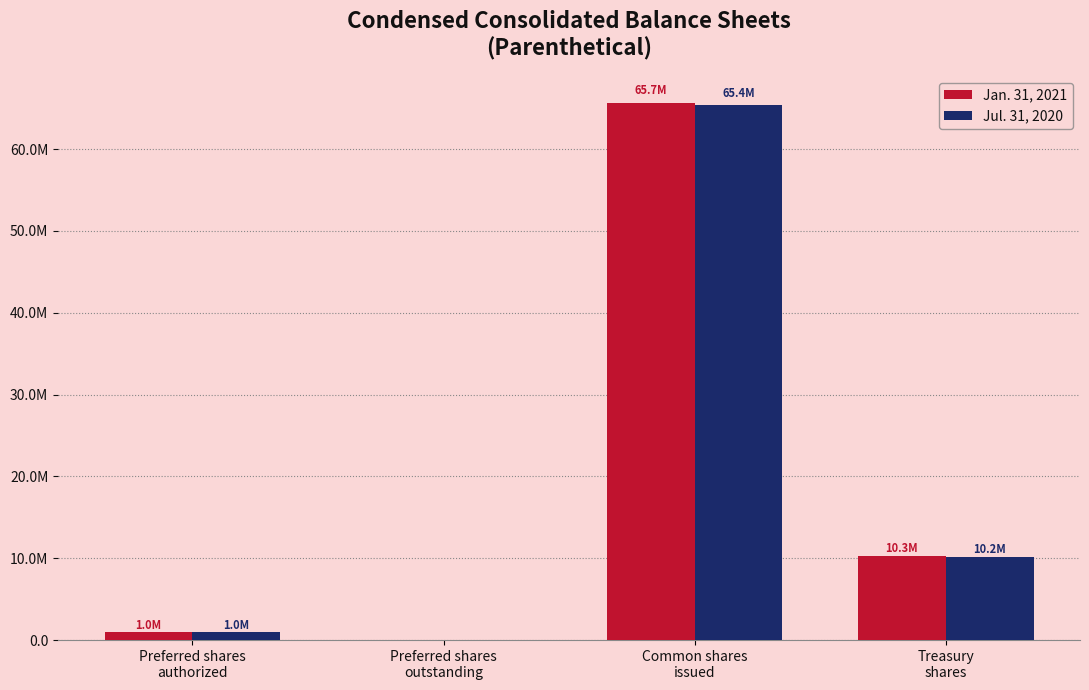

What are all the series names shown in the legend?

Jan. 31, 2021, Jul. 31, 2020